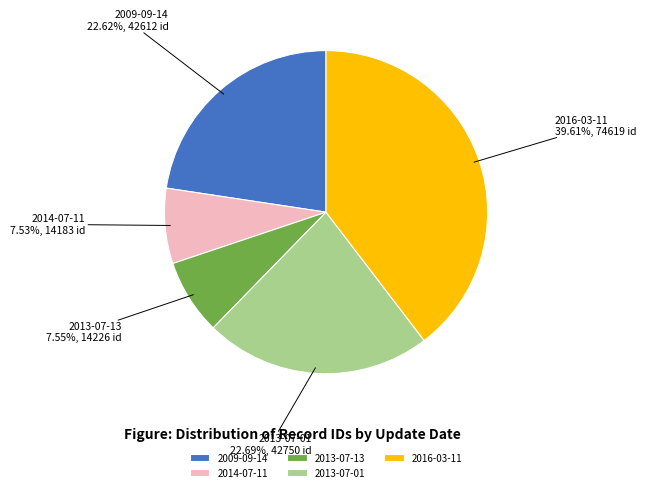

Count the number of slices in the pie.

5